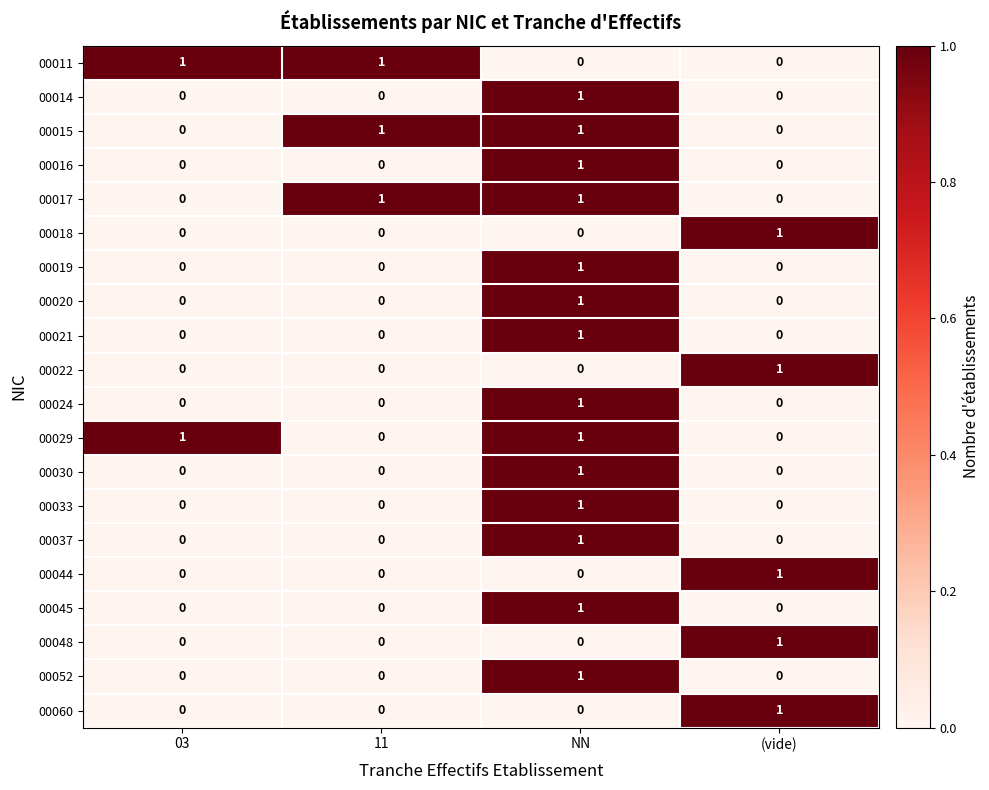

At which category is the sum across all series the highest?

NN